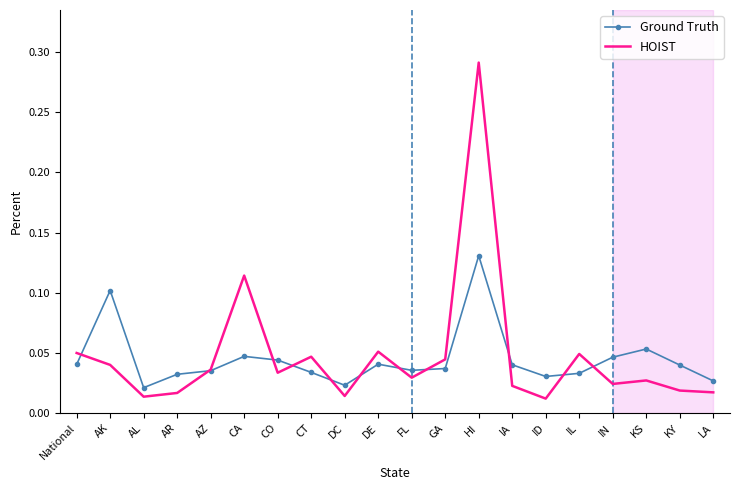

Where do HOIST and Ground Truth first cross each other?

National and AK